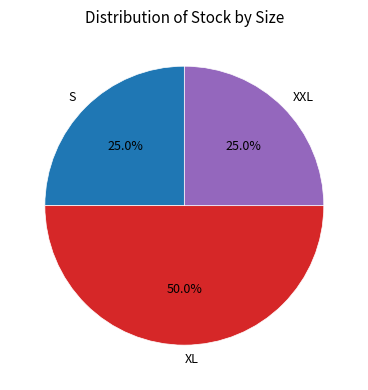

Which slice is the largest?

XL